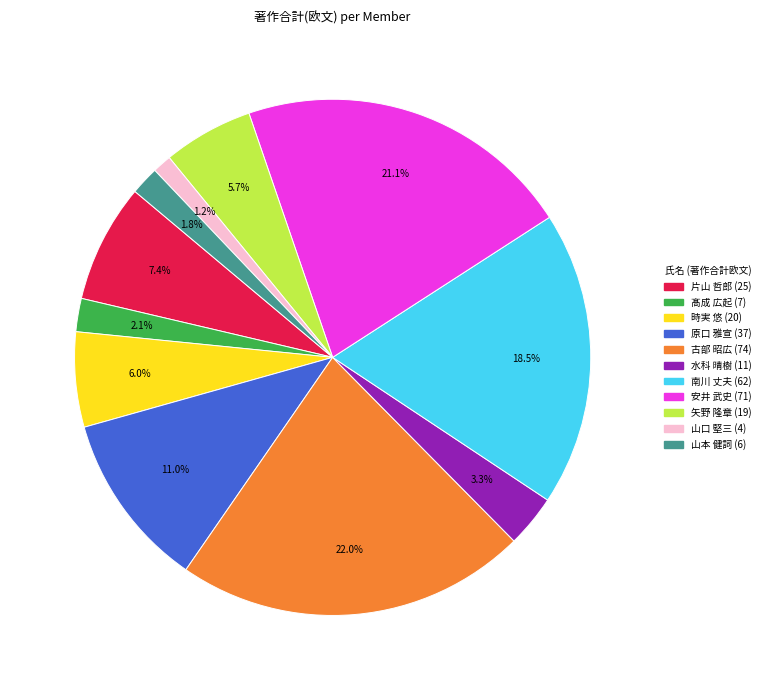

What is the smallest slice in the pie chart?

山口 堅三